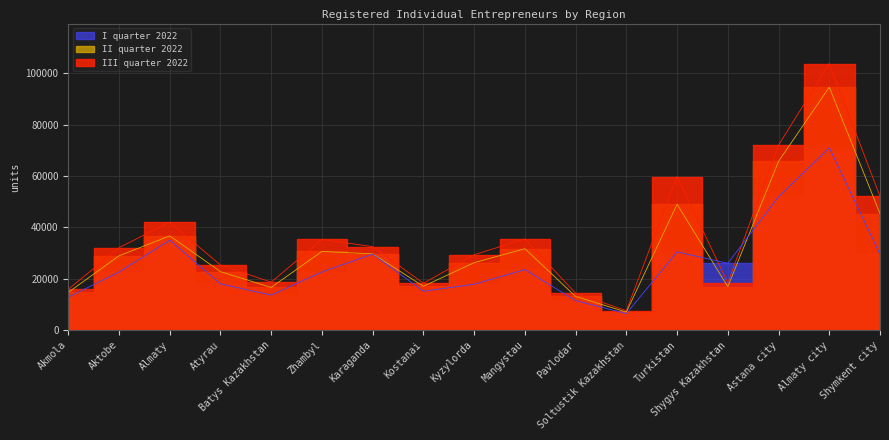

True or false: I quarter 2022 has more than 0 points higher than both neighbors.

True